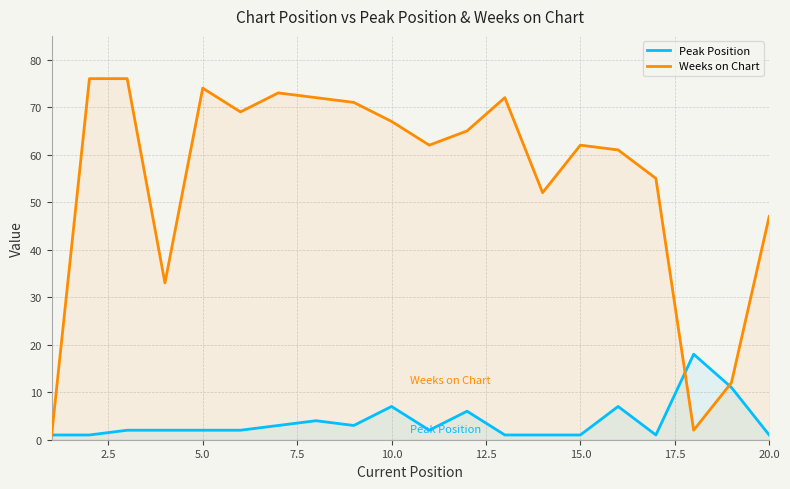

What is the difference between the second highest and second lowest values in the Weeks on Chart series?

74